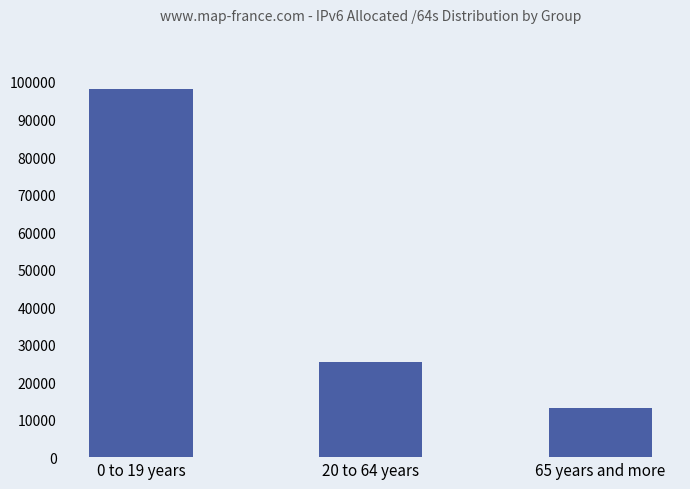

At which label is the value closest to 555591252143972?

20 to 64 years